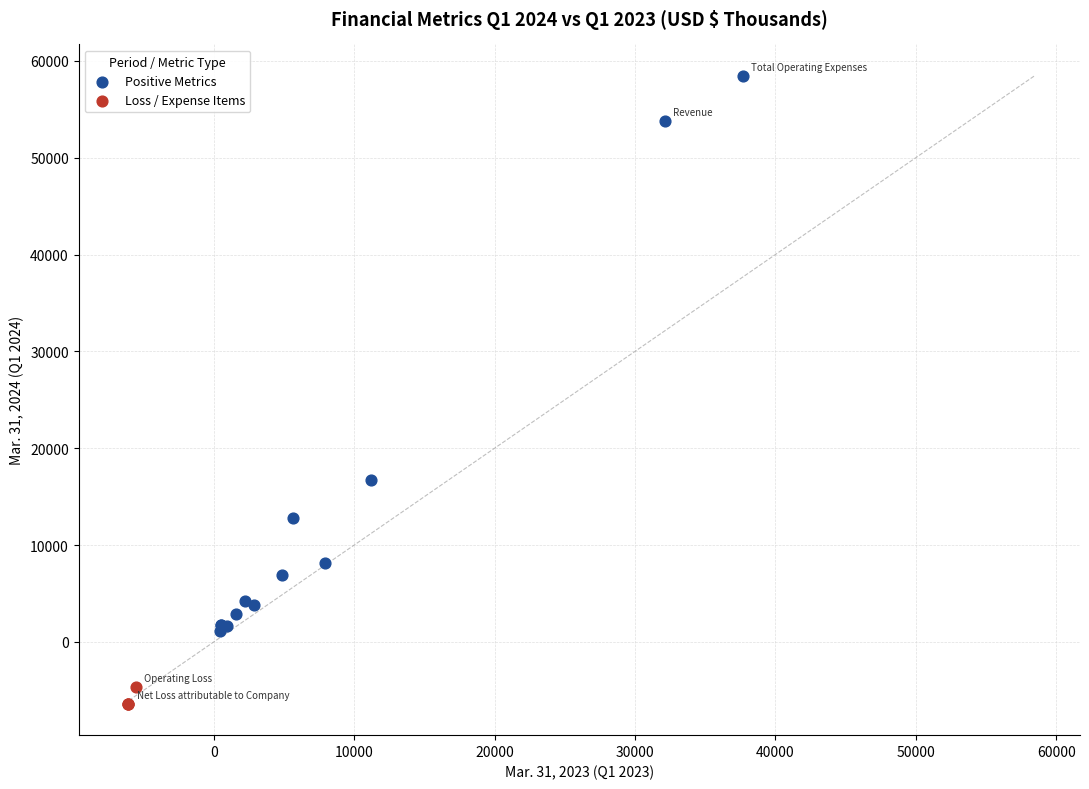

Which series has the largest Y range (max minus min)?

Positive Metrics